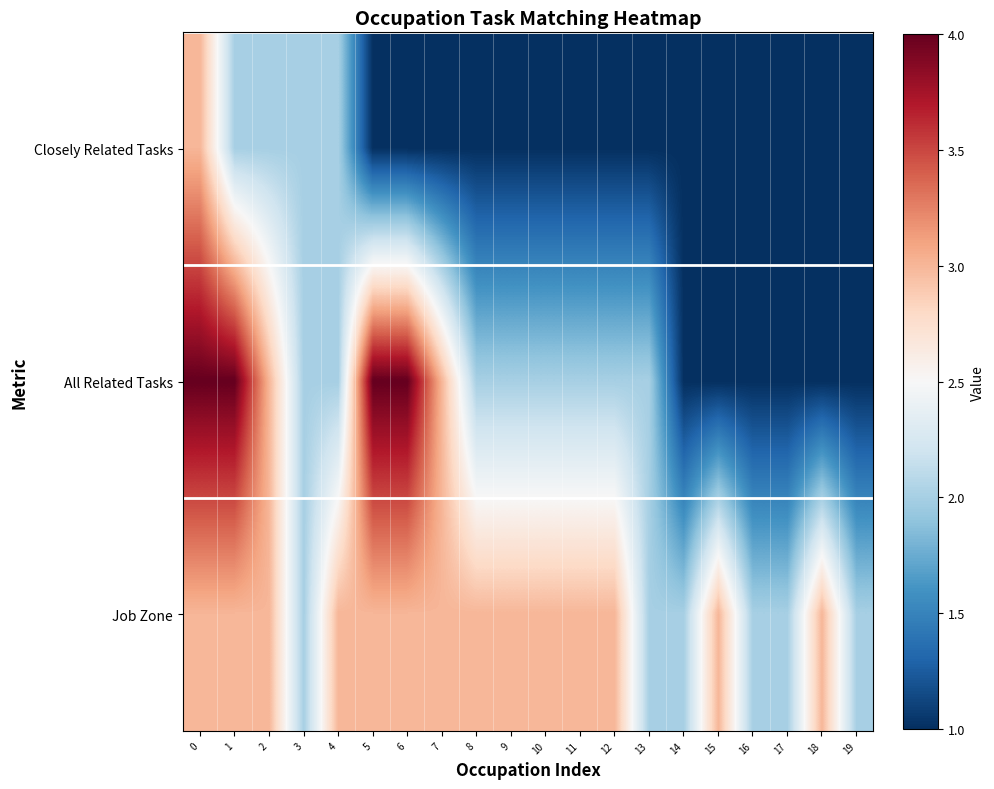

Which series has the largest total across all categories?

Job Zone